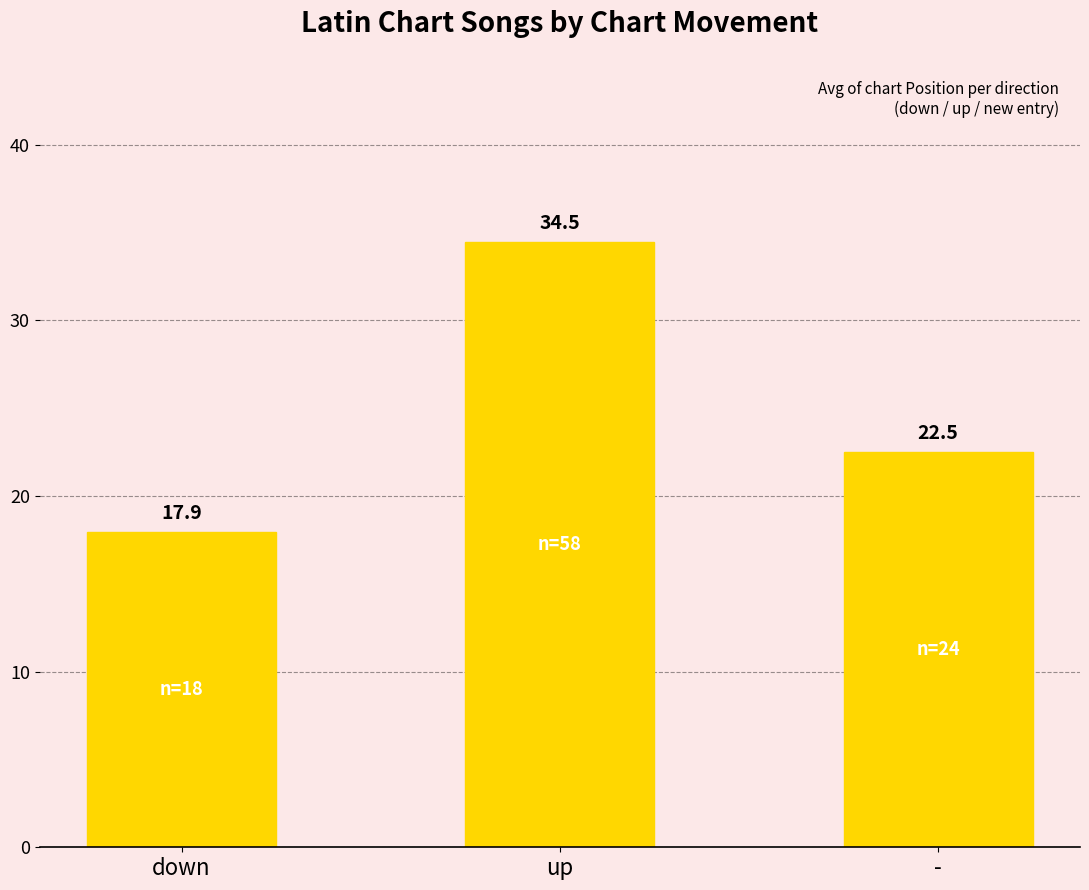

Reading left to right, transcribe all the data shown in this chart.

down=17.9	up=34.5	-=22.5